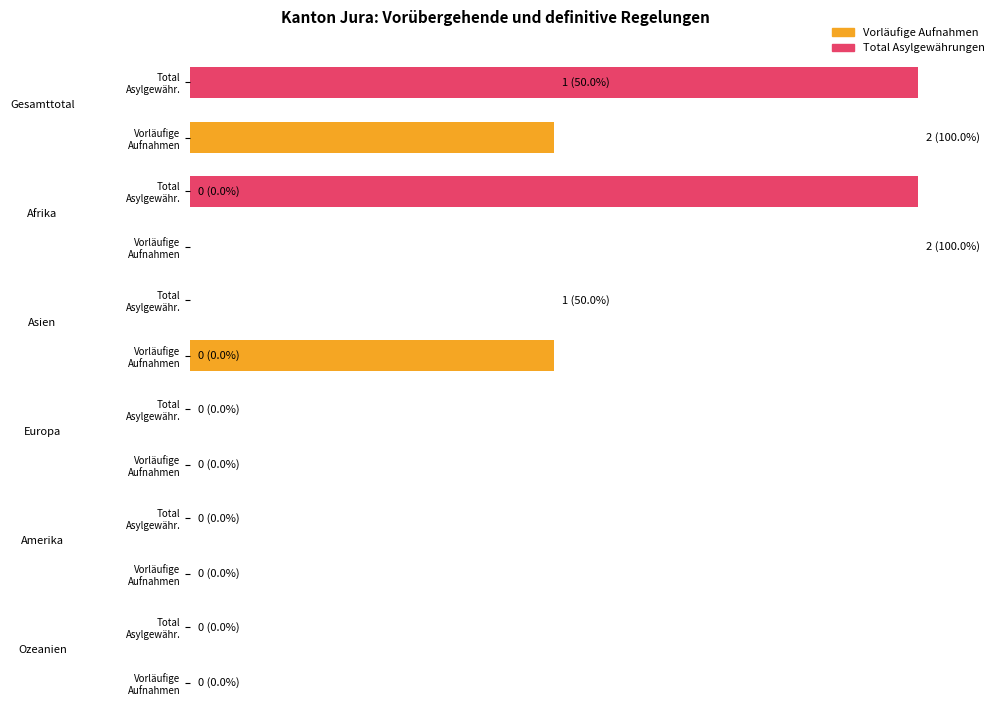

The value of Vorläufige Aufnahmen at Asien is 1. True or false?

False